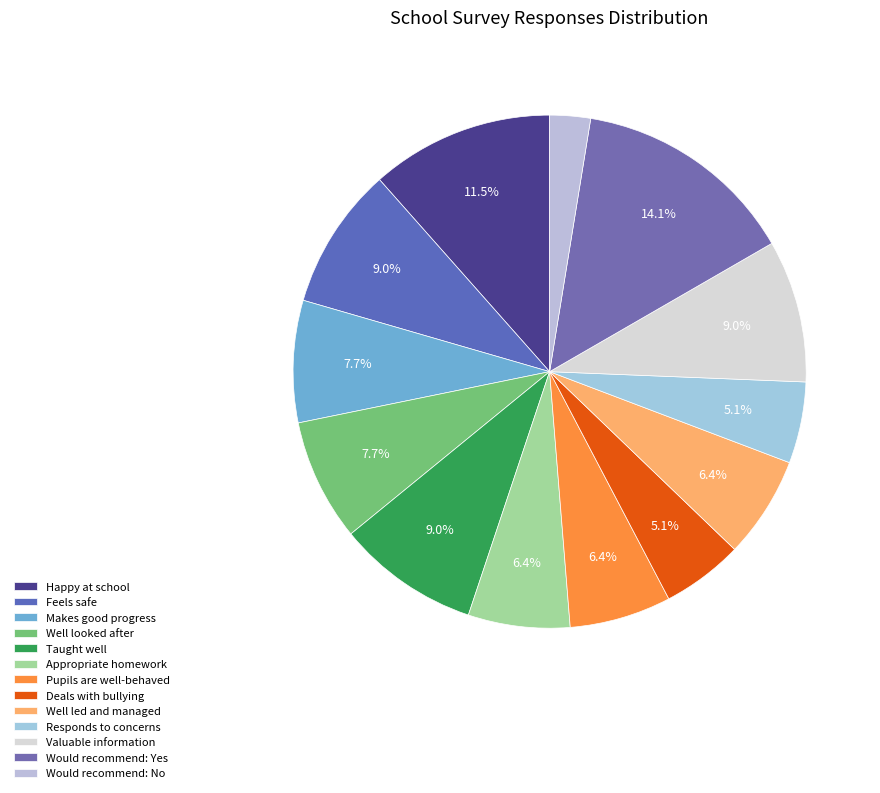

Count the number of slices in the pie.

13